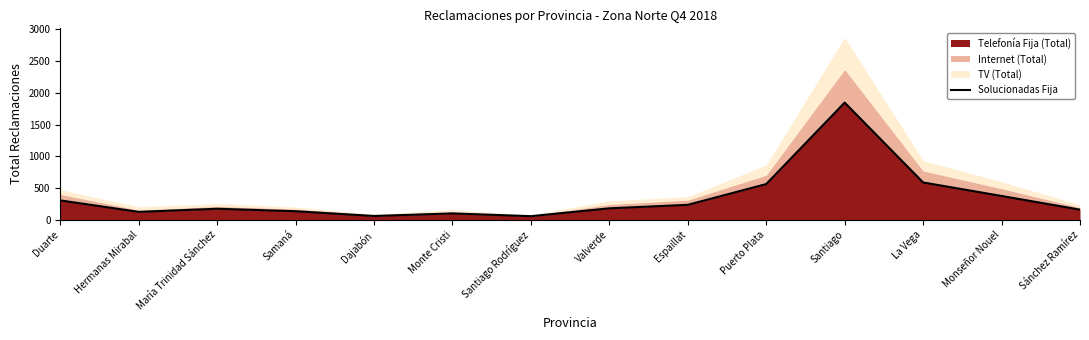

List the labels in order of value, largest first.

Santiago, La Vega, Puerto Plata, Monseñor Nouel, Duarte, Espaillat, Valverde, María Trinidad Sánchez, Sánchez Ramírez, Samaná, Hermanas Mirabal, Monte Cristi, Dajabón, Santiago Rodríguez